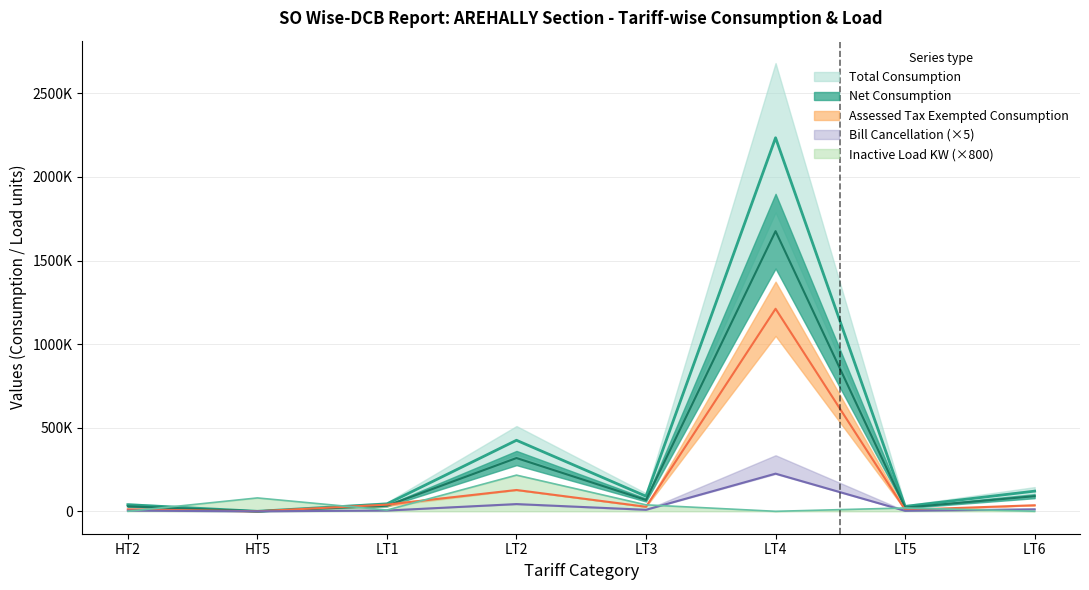

What is the average value of the Assessed Tax Exempted Consumption series?

182861.4